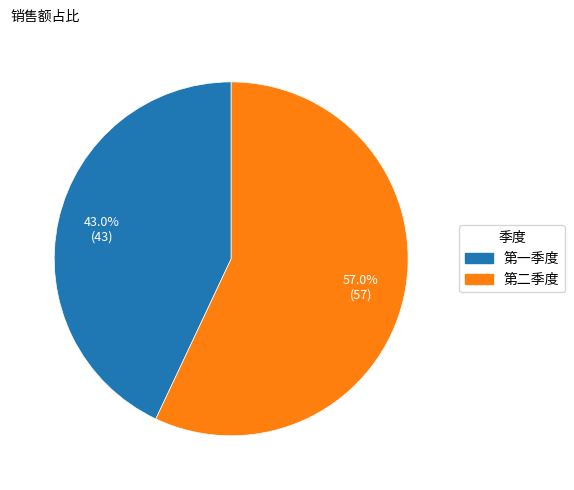

Which slice represents more than half of the pie?

第二季度